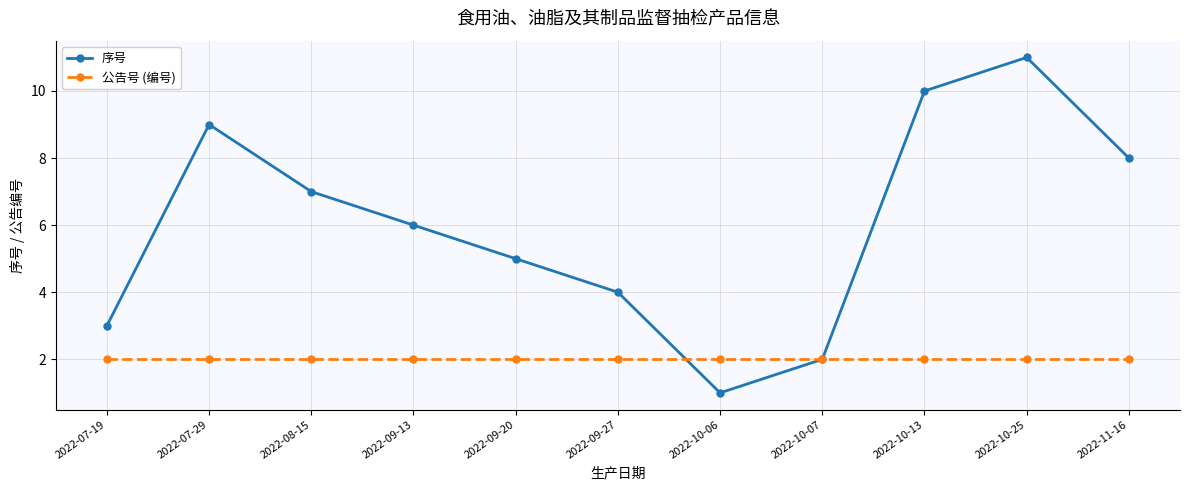

Rank the series at 2022-07-19 from highest to lowest value.

序号, 公告号 (编号)